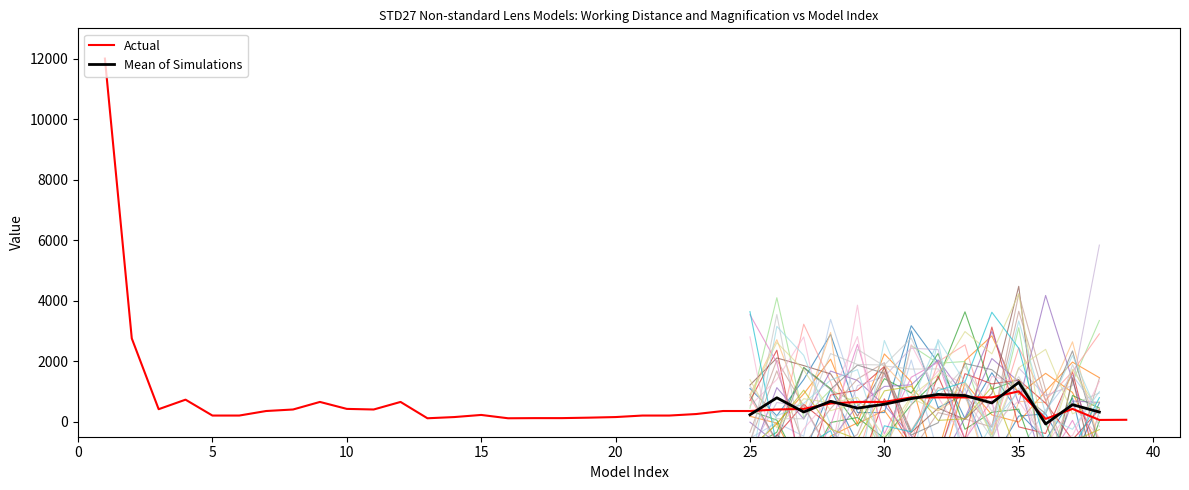

The value at 34 is 800. True or false?

True